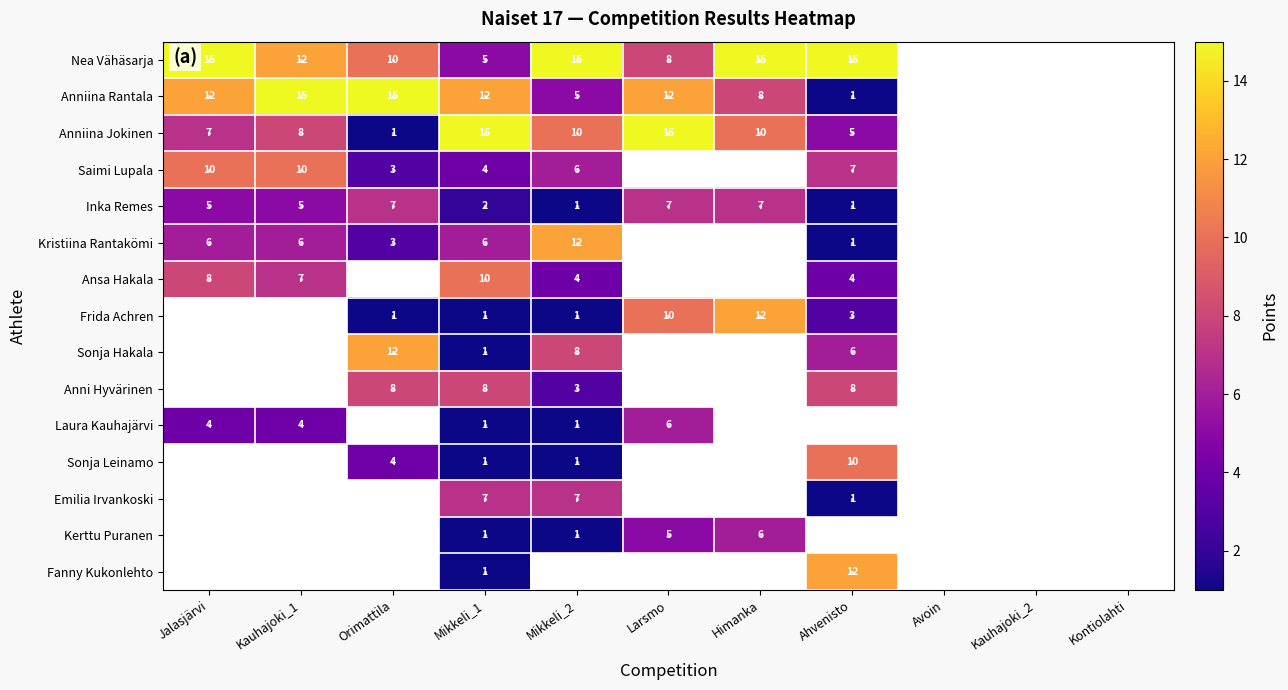

The Anniina Jokinen series shows 3 at Jalasjärvi. True or false?

False